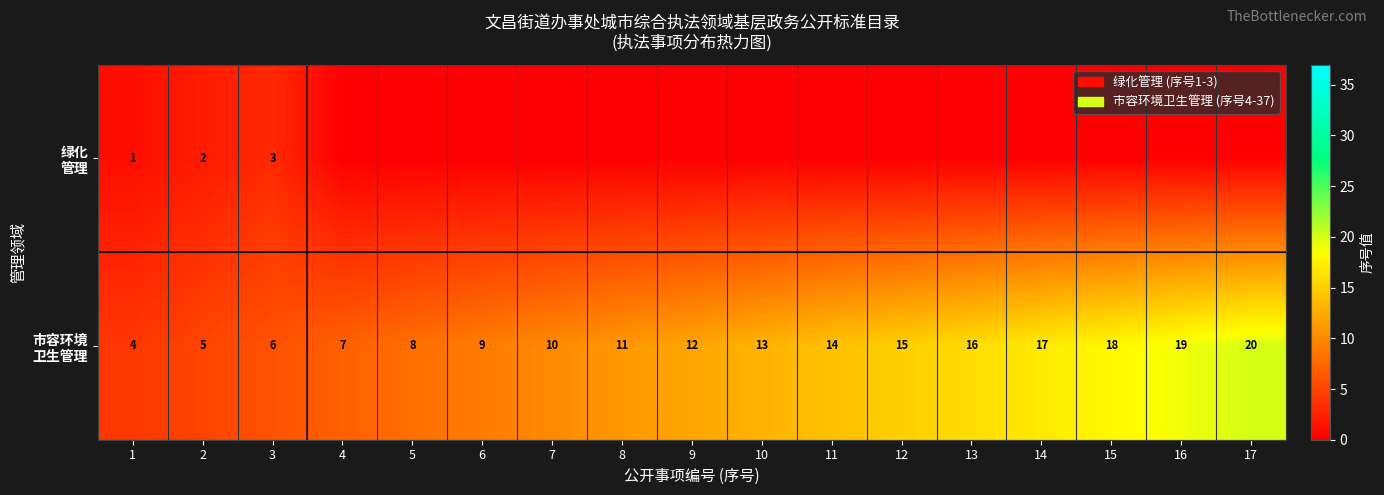

Which series has the largest range (max minus min)?

市容环境 卫生管理